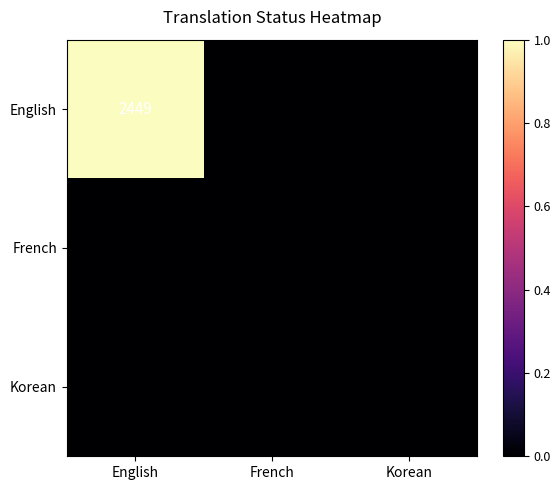

Which series changed the most between English and French?

English